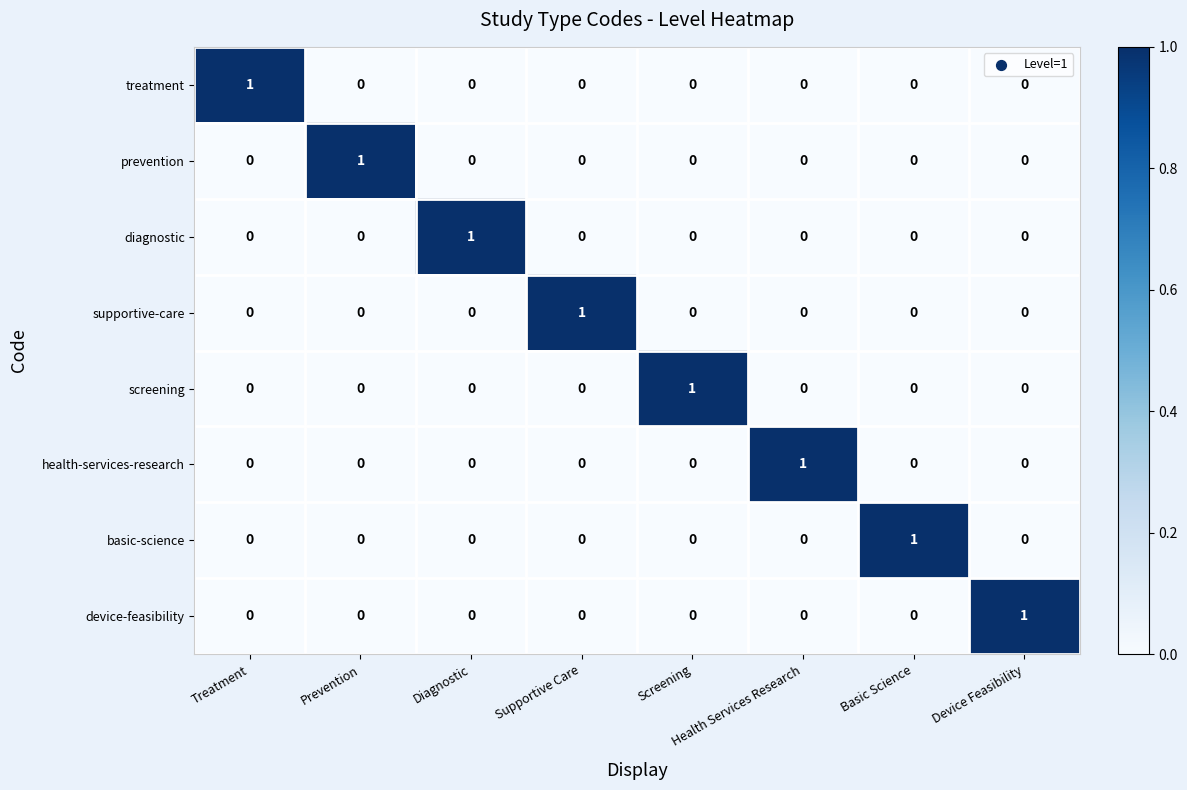

At how many categories does at least one series exceed 0?

8